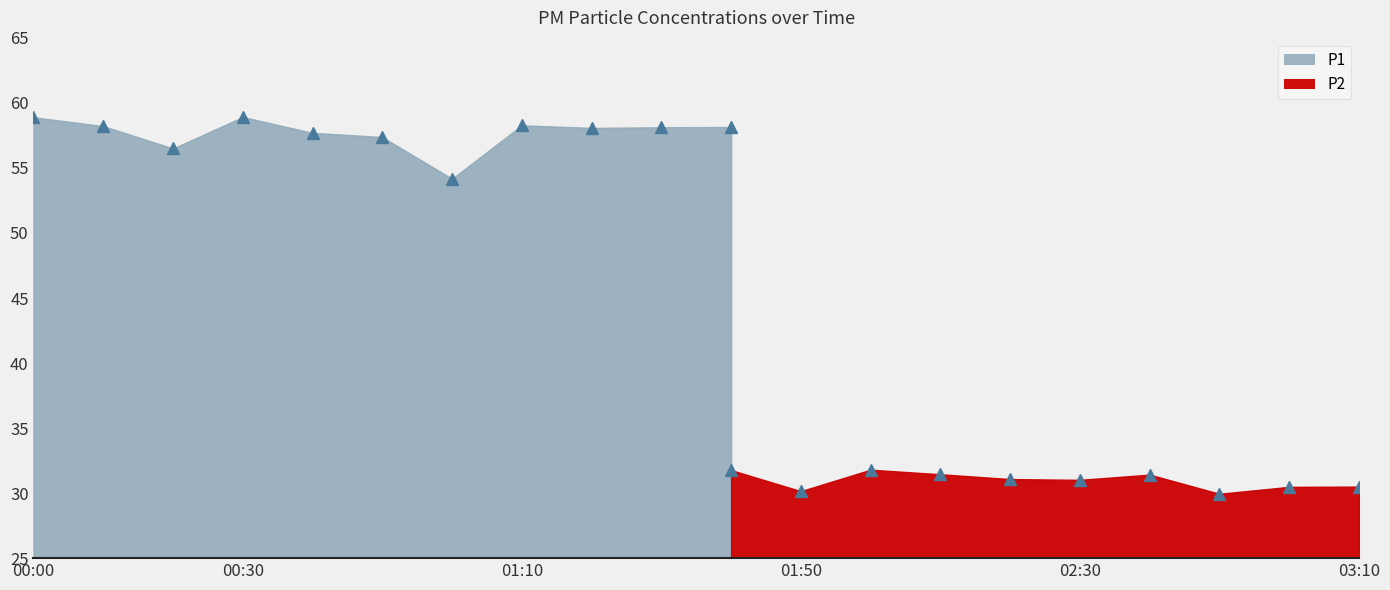

Rank the series at 01:20 from highest to lowest value.

P1, P2